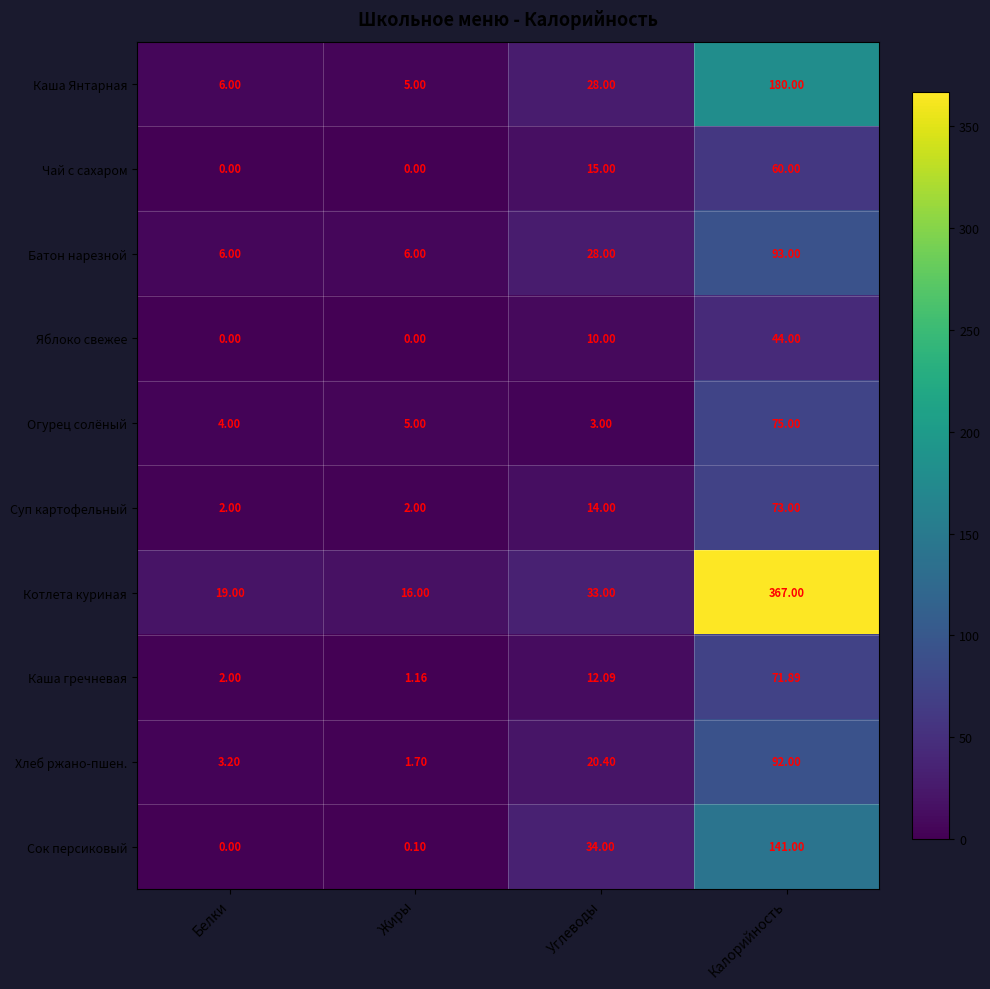

Which series has the largest total across all categories?

Котлета куриная